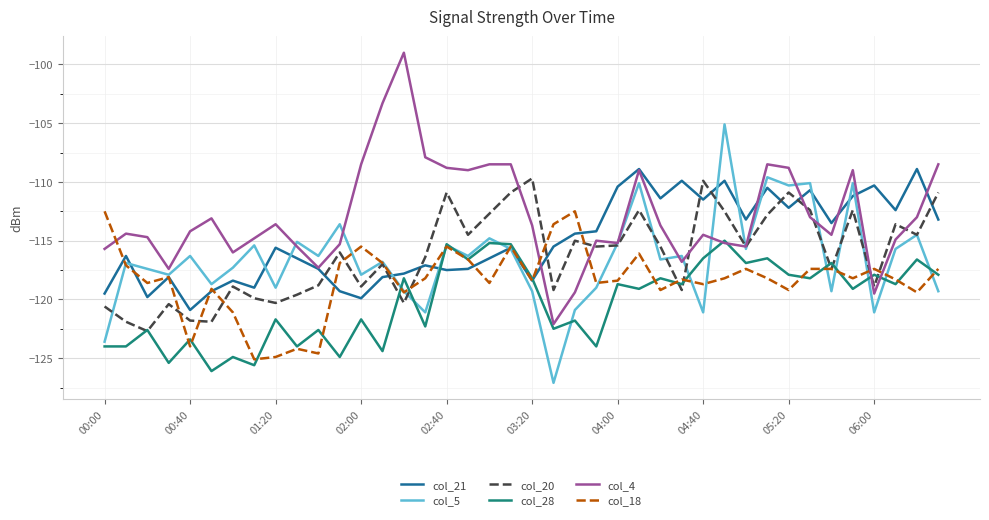

How many series are shown in this chart?

6